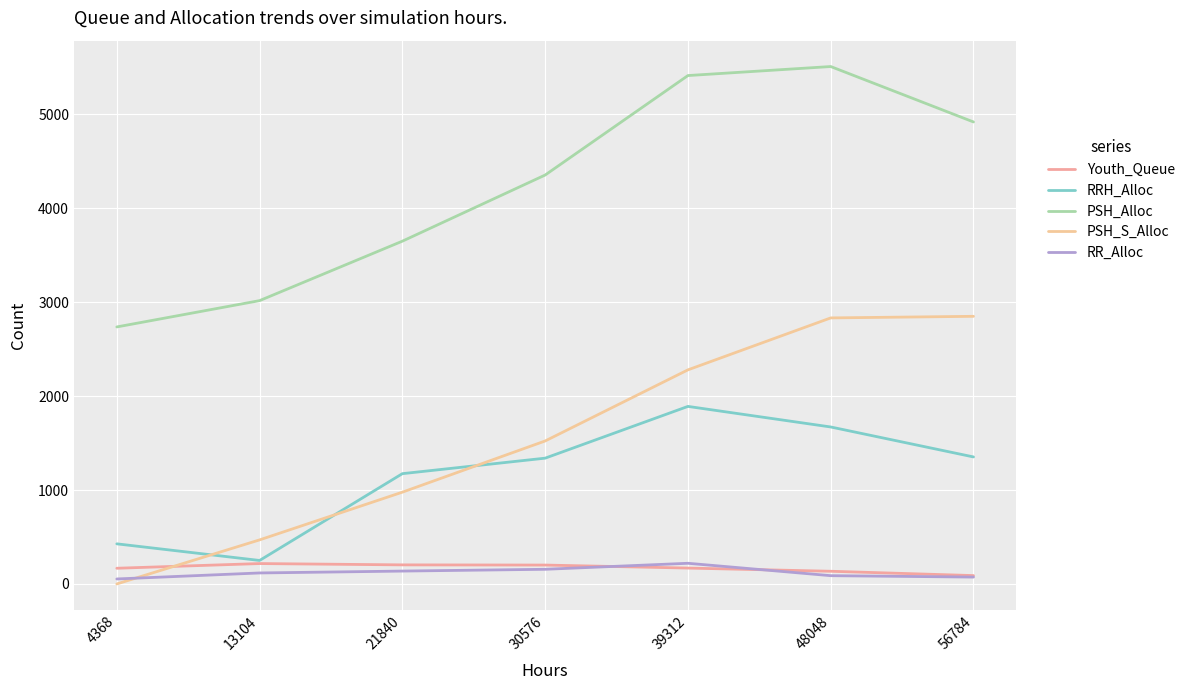

Between 4368 and 39312, which series saw the biggest shift?

PSH_Alloc